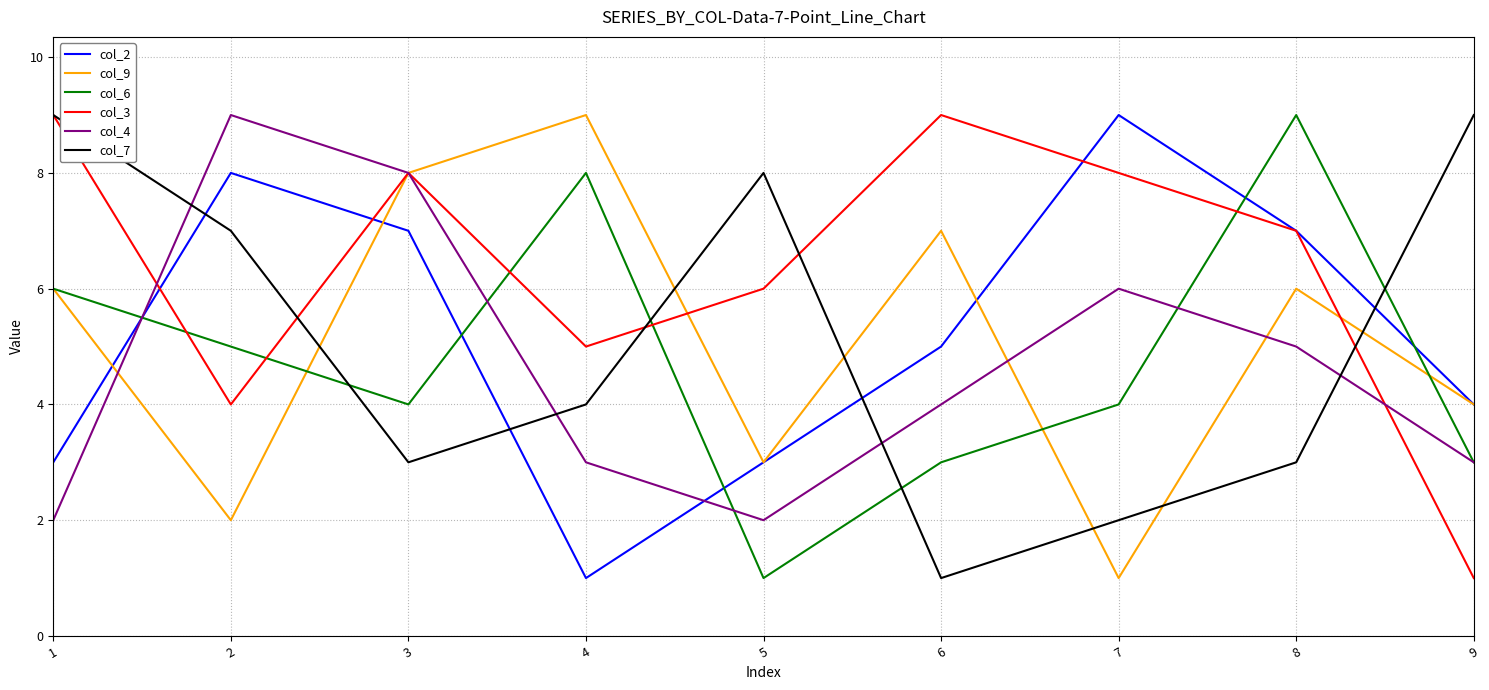

Where do col_3 and col_4 first cross each other?

1 and 2